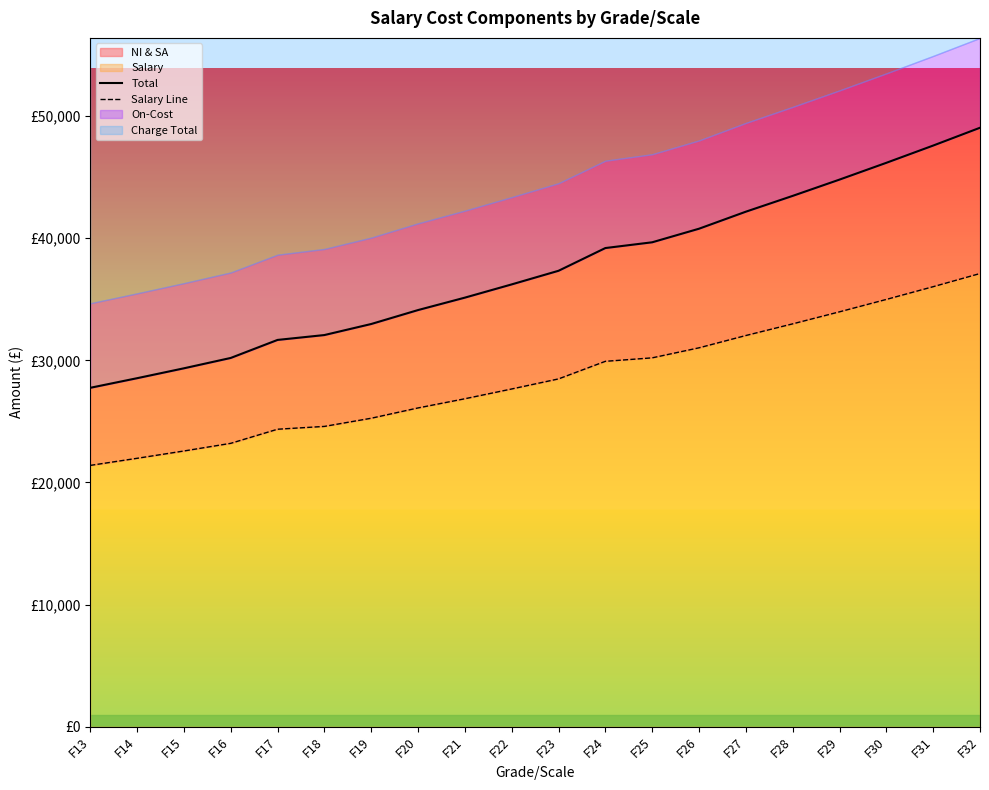

True or false: Salary Line has a value of 28670.0 at F14.

False